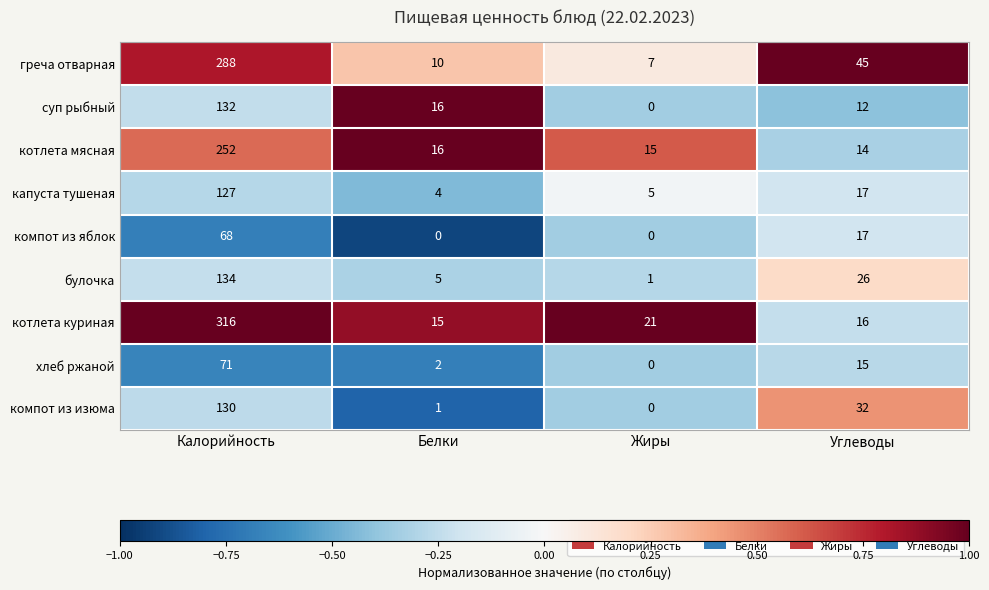

Which series has the widest spread of values?

котлета куриная